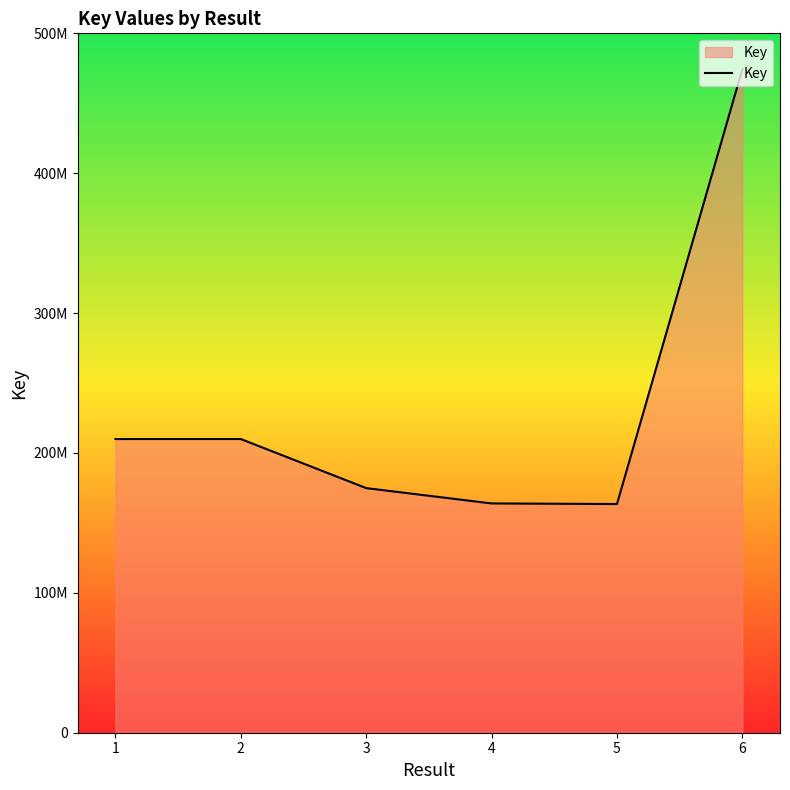

Is this an area chart (filled region under the line)?

Yes